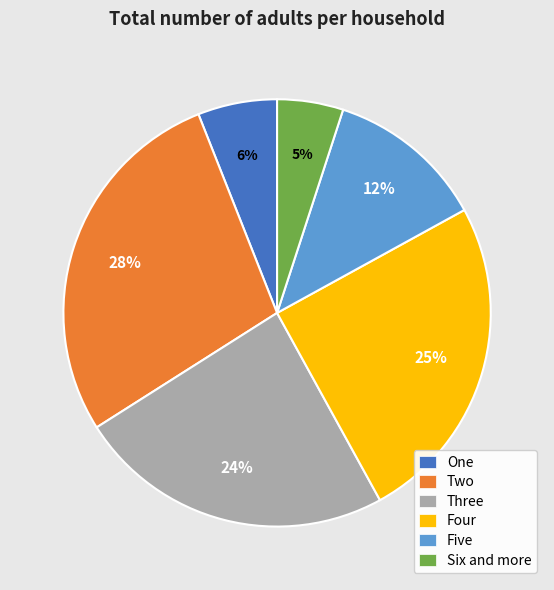

To the nearest percent, what percentage of the pie is Six and more?

5%